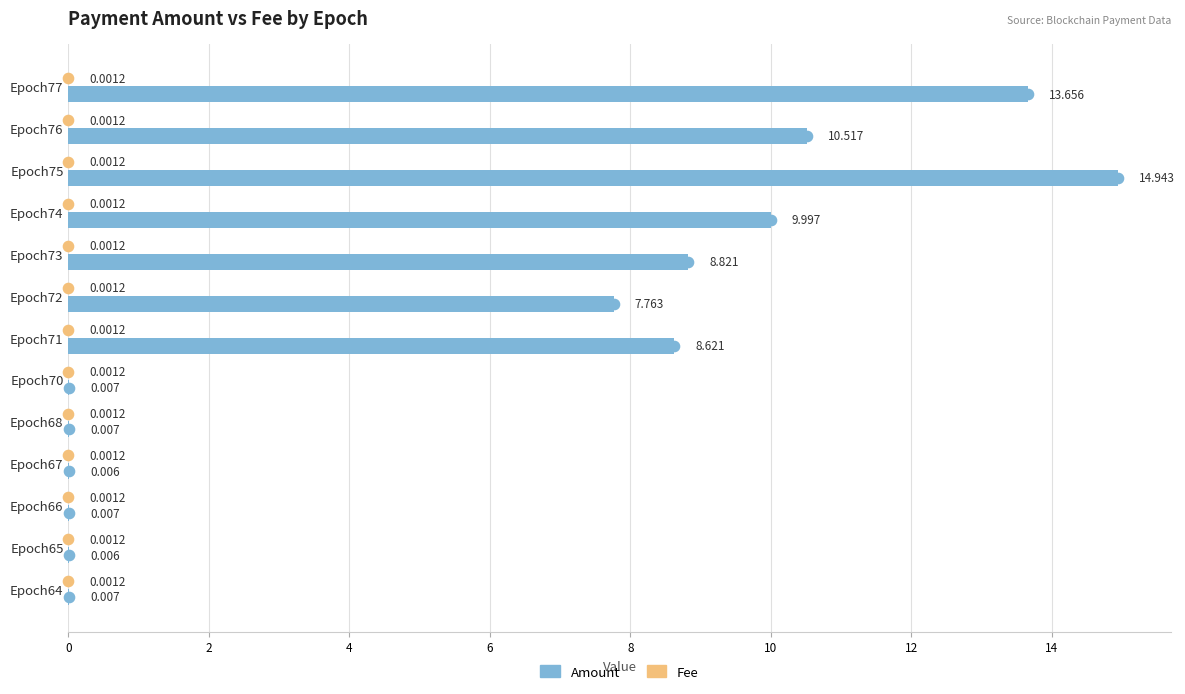

Which series has the largest total across all categories?

Amount